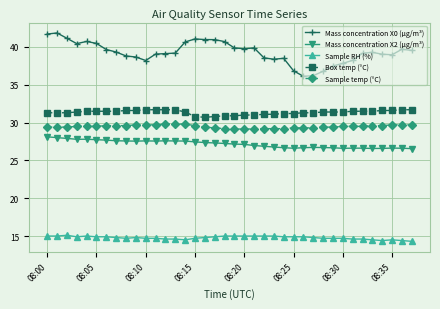

List the series in order of their peak value, lowest first.

Sample RH (%), Mass concentration X2 (μg/m³), Sample temp (°C), Box temp (°C), Mass concentration X0 (μg/m³)